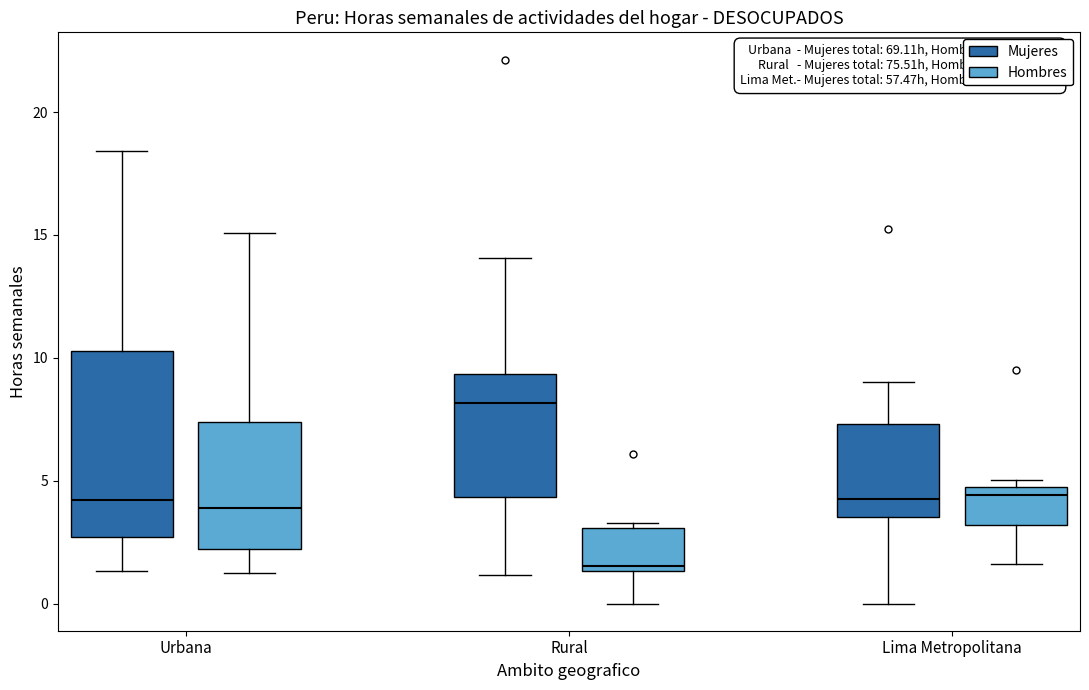

Which box's median line is the lowest?

Rural (Hombres)